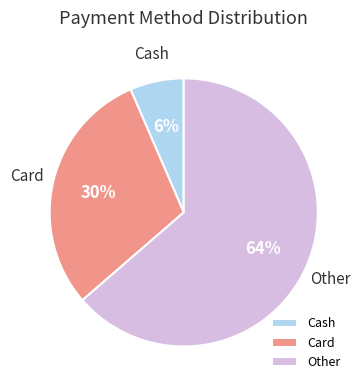

How many slices are in this pie chart?

3